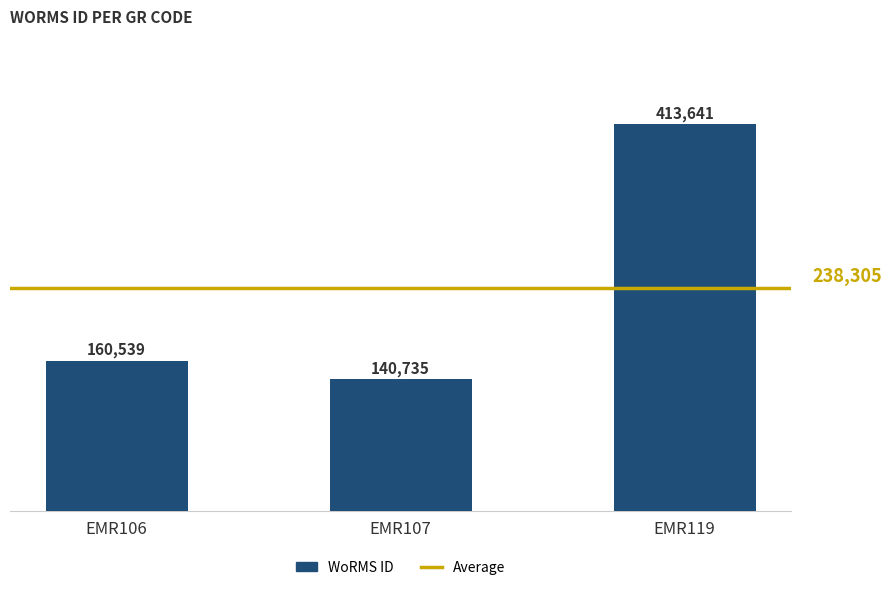

Reading left to right, transcribe all the data shown in this chart.

EMR106=160539	EMR107=140735	EMR119=413641